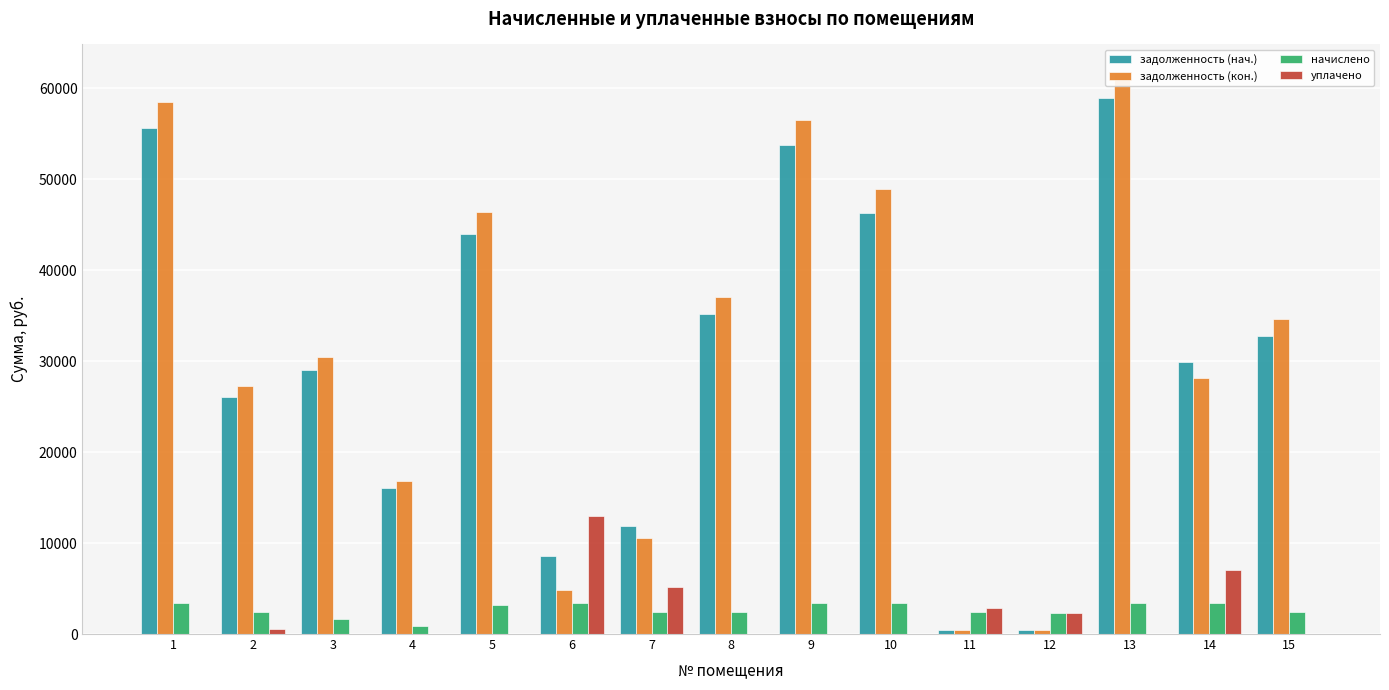

How many bars are there in total?

60